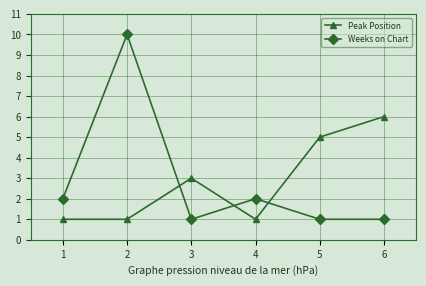

What is the difference between the maximum and minimum values in the Peak Position series?

5